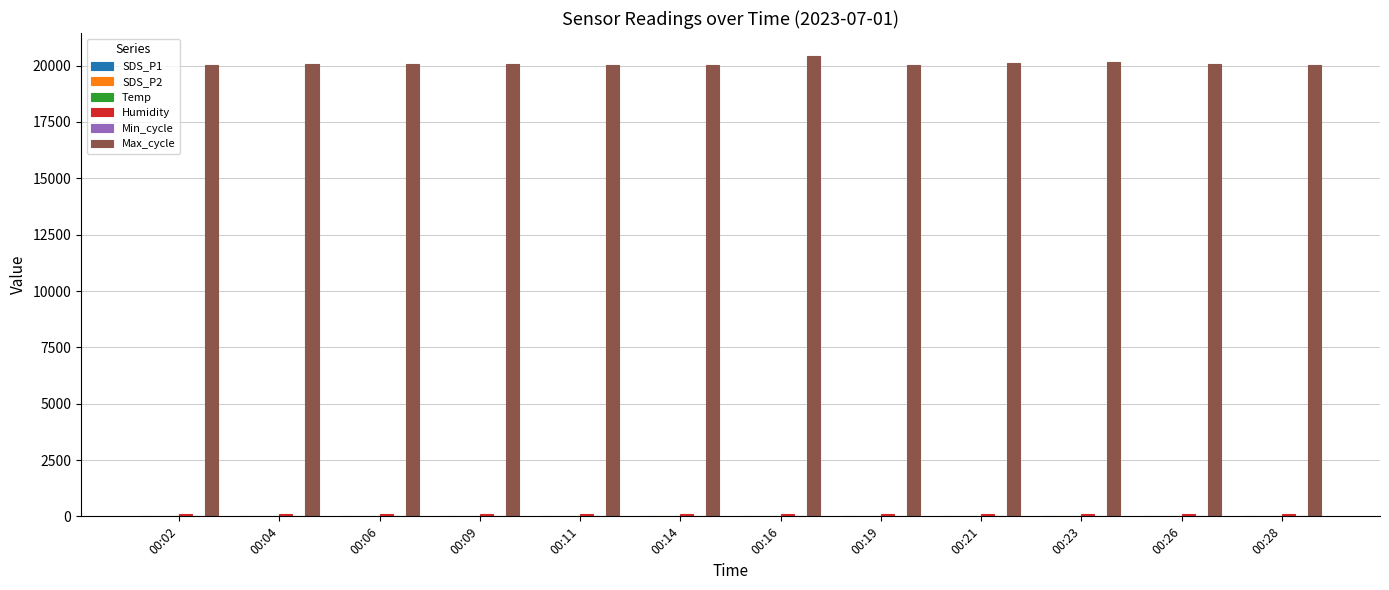

Count the number of categories in the chart.

12